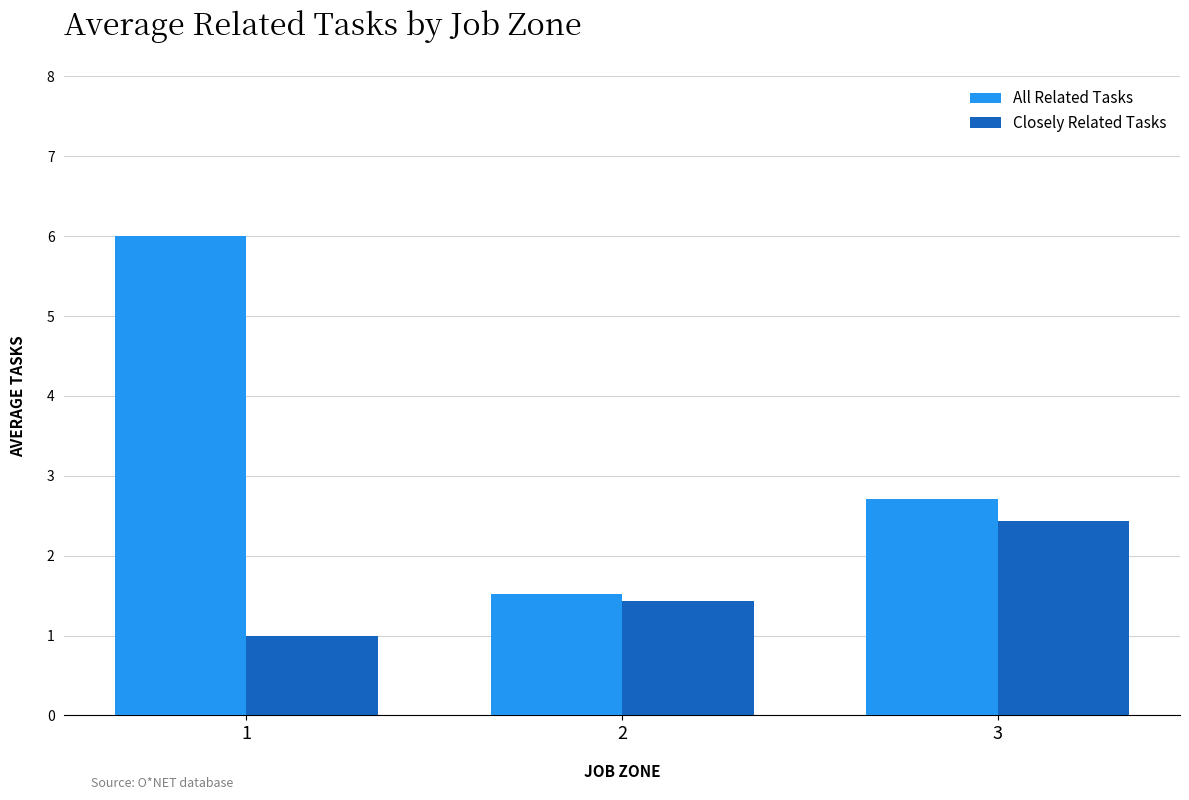

Rank the series at 2 from highest to lowest value.

All Related Tasks, Closely Related Tasks